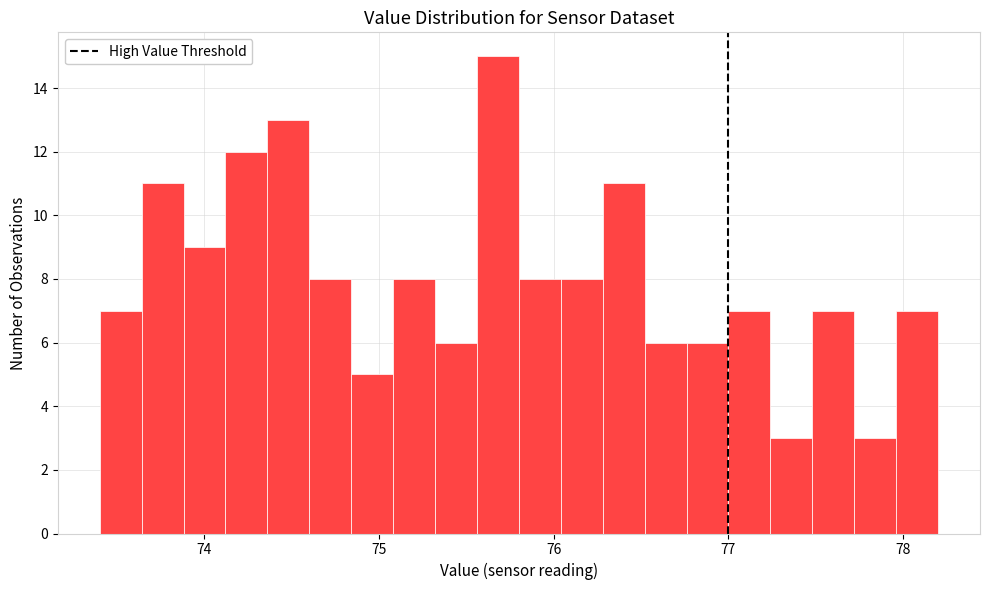

Around what value on the x-axis is the tallest bar? Give the approximate position of its centre, as read against the axis.

75.7